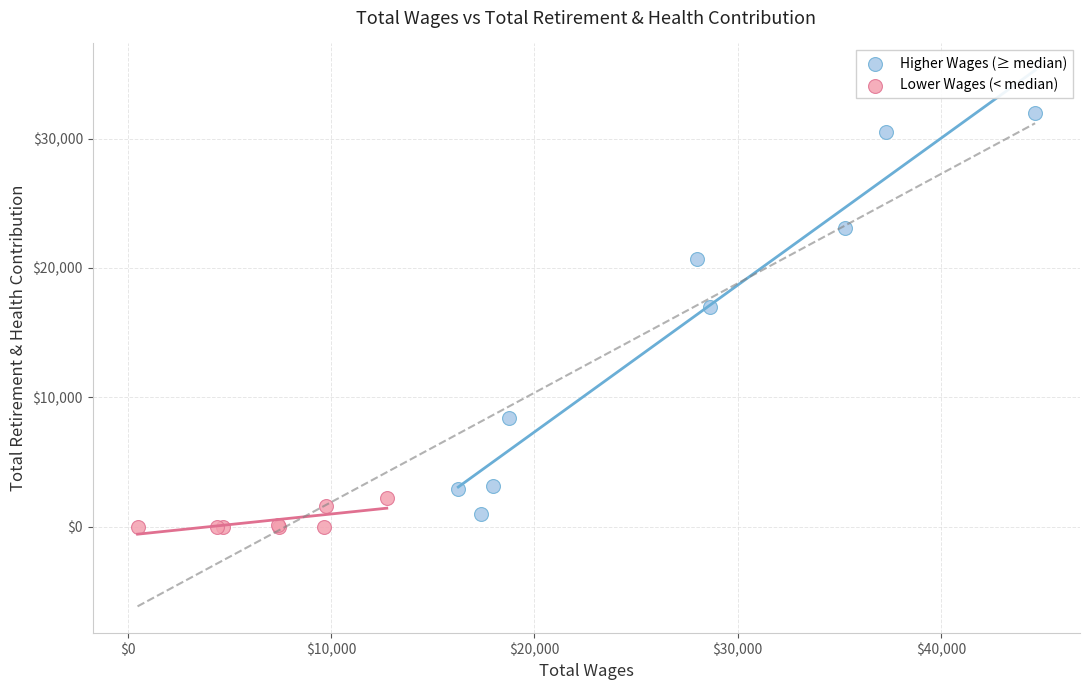

Which series has the widest spread of Y values?

Higher Wages (≥ median)